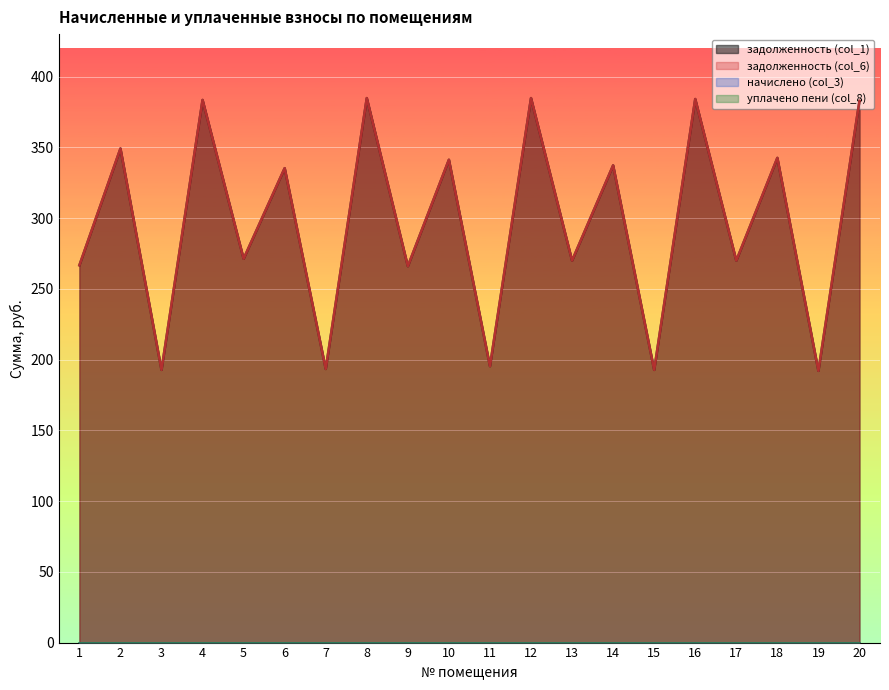

Does the chart display data point markers on the line(s)?

No